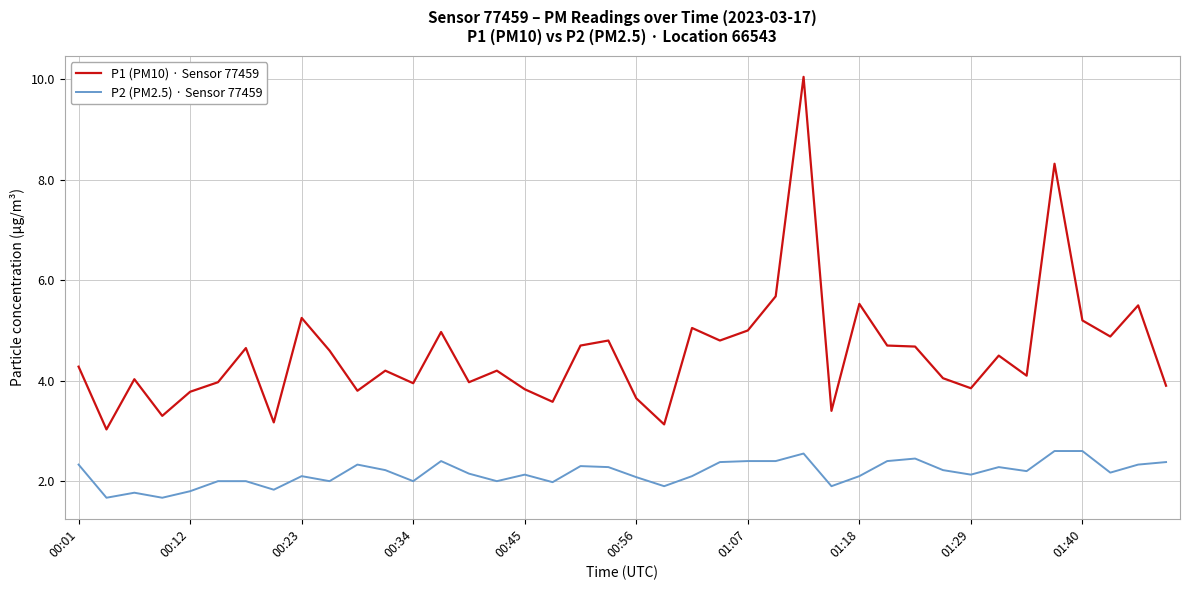

How many lines are shown in the chart?

2